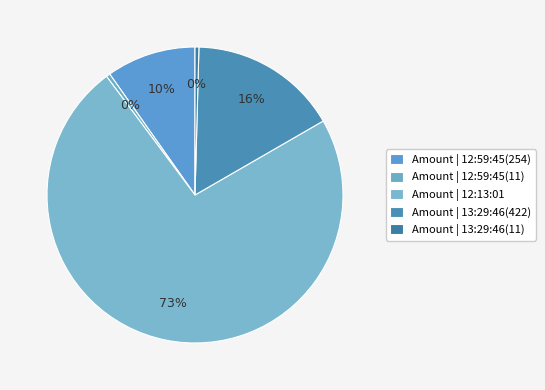

To the nearest percent, what is the average slice percentage?

20%